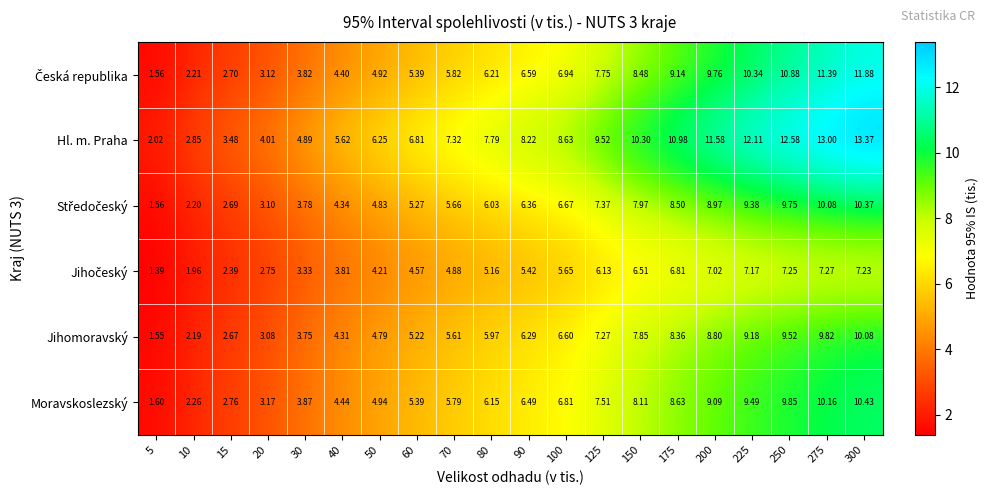

Which series changed the most between 60 and 80?

Hl. m. Praha